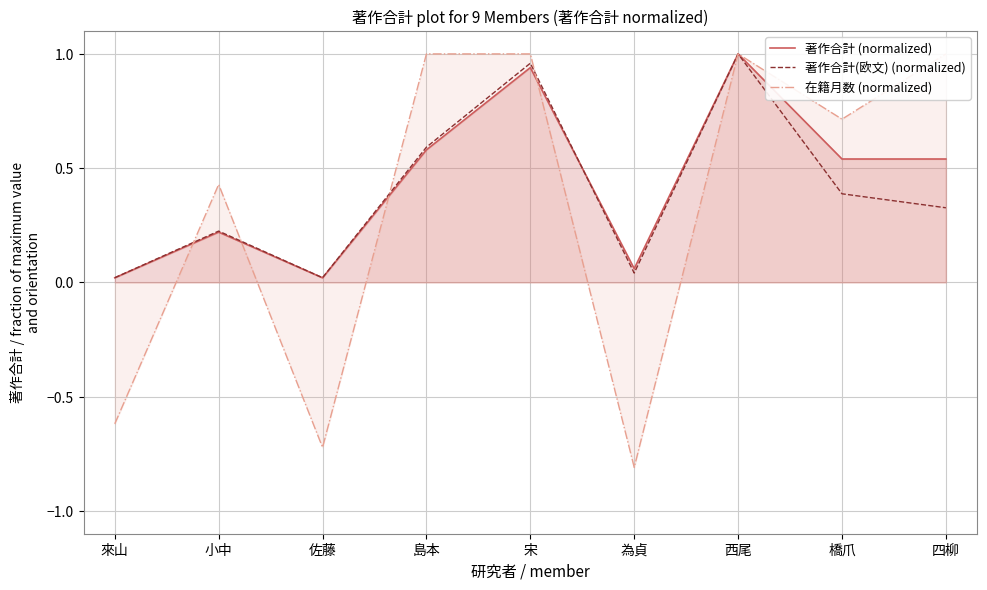

In 在籍月数 (normalized), how many points are higher than both neighbors (excluding endpoints)?

2